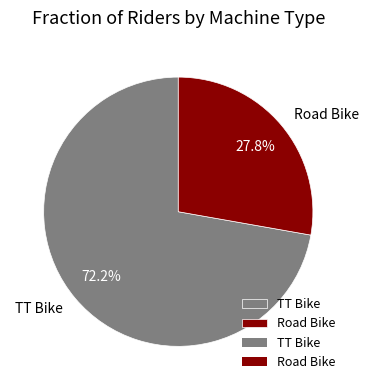

Which category has the smallest portion of the pie?

Road Bike